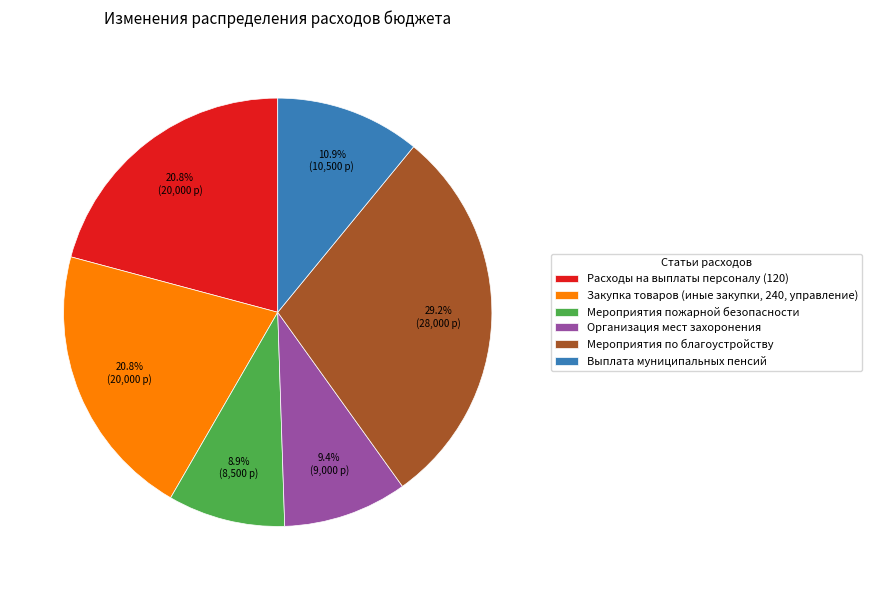

To the nearest percent, what is the combined percentage of Организация мест захоронения and Выплата муниципальных пенсий?

20%